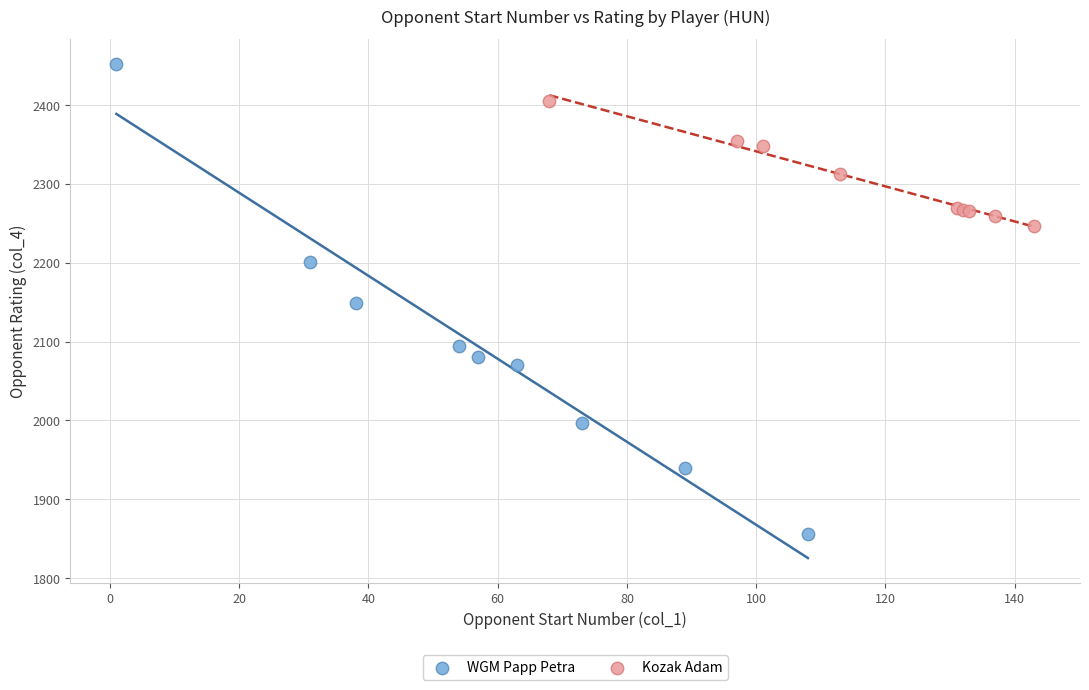

Which series has the largest Y range (max minus min)?

WGM Papp Petra